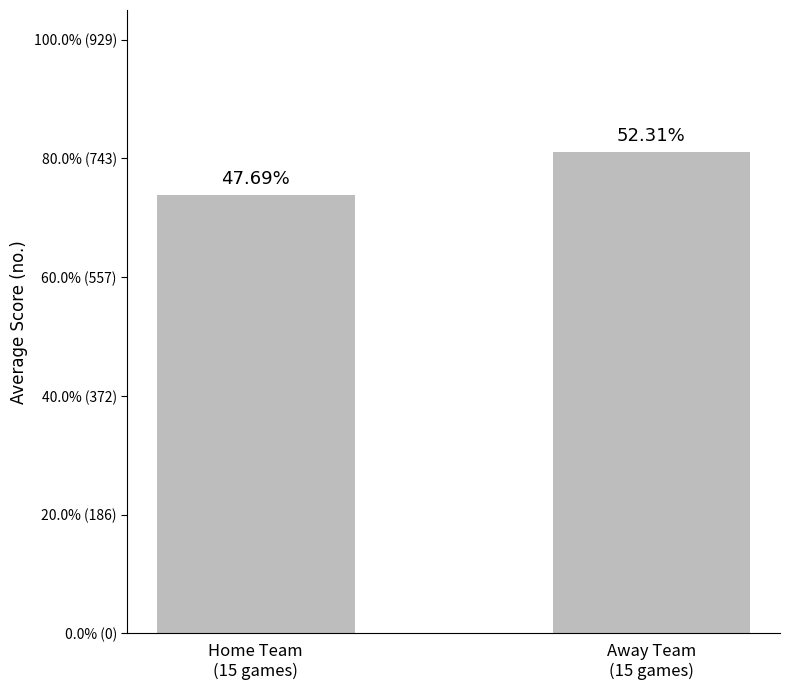

What value does the data have at Away Team
(15 games)?

32.4